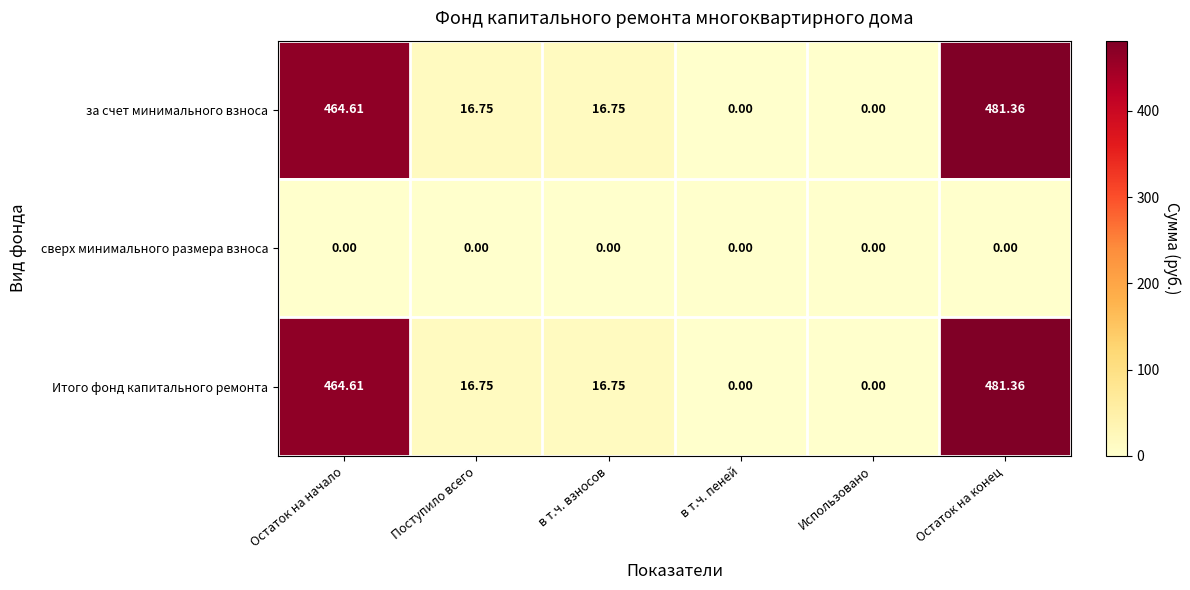

At which category does the chart reach its peak across all series?

Остаток на конец